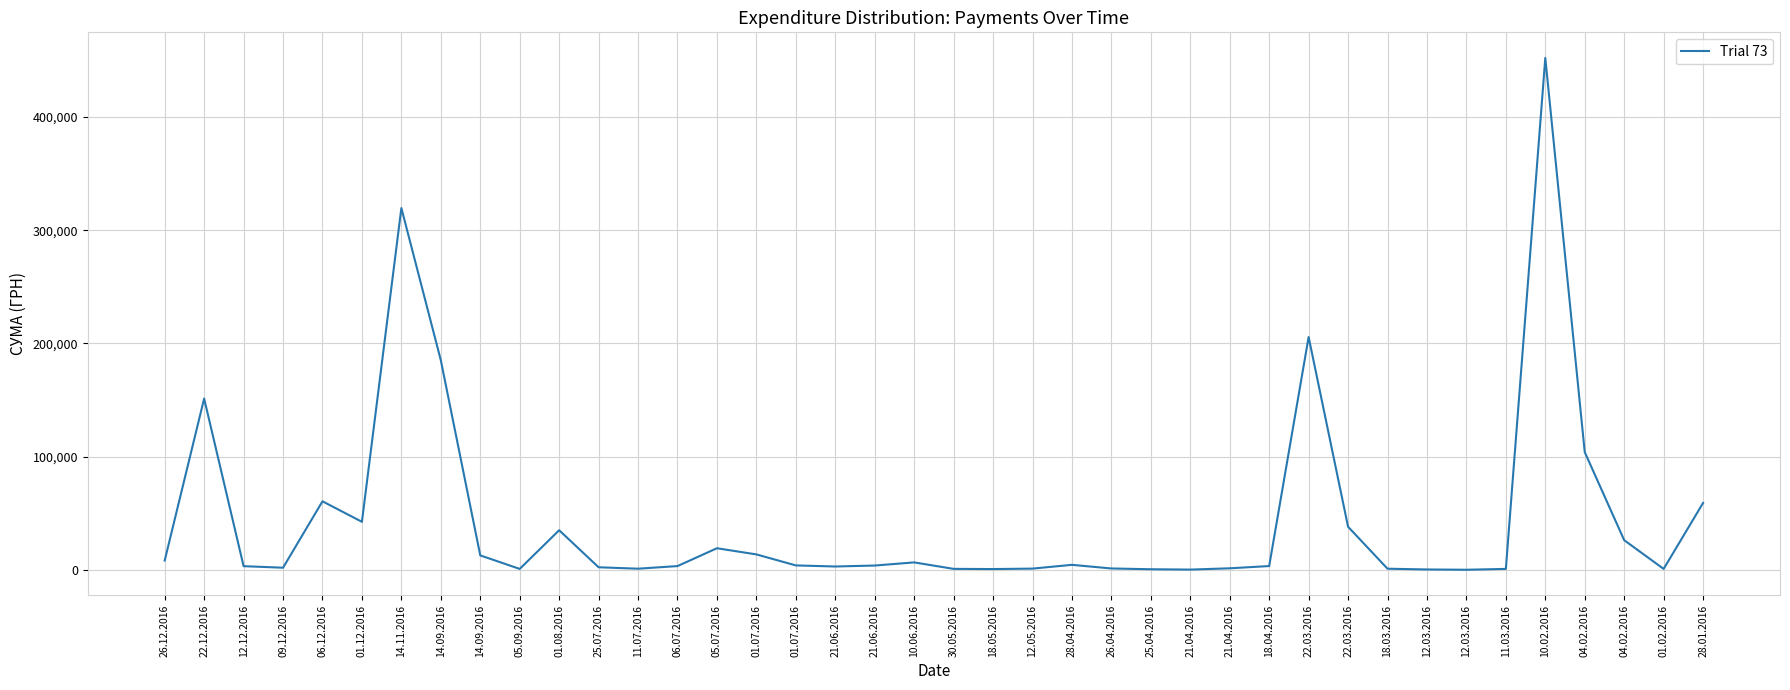

Does the chart have visible grid lines?

Yes